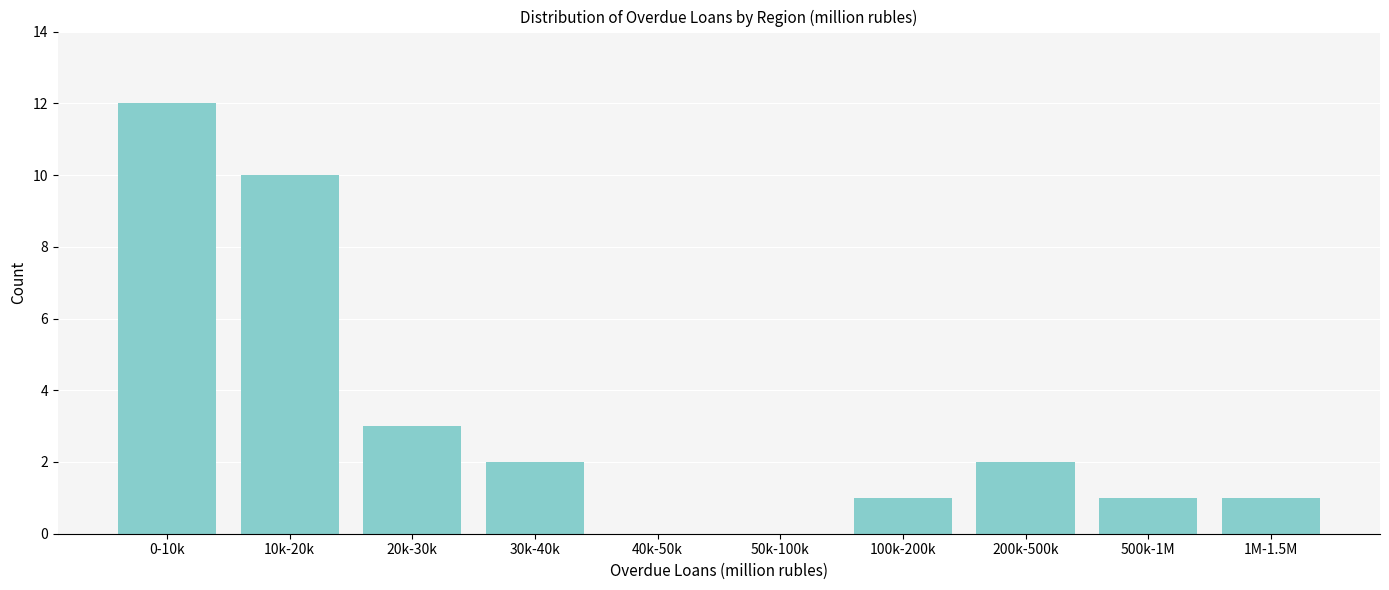

Reading left to right, list all the values displayed in this chart.

0-10k=12	10k-20k=10	20k-30k=3	30k-40k=2	40k-50k=0	50k-100k=0	100k-200k=1	200k-500k=2	500k-1M=1	1M-1.5M=1